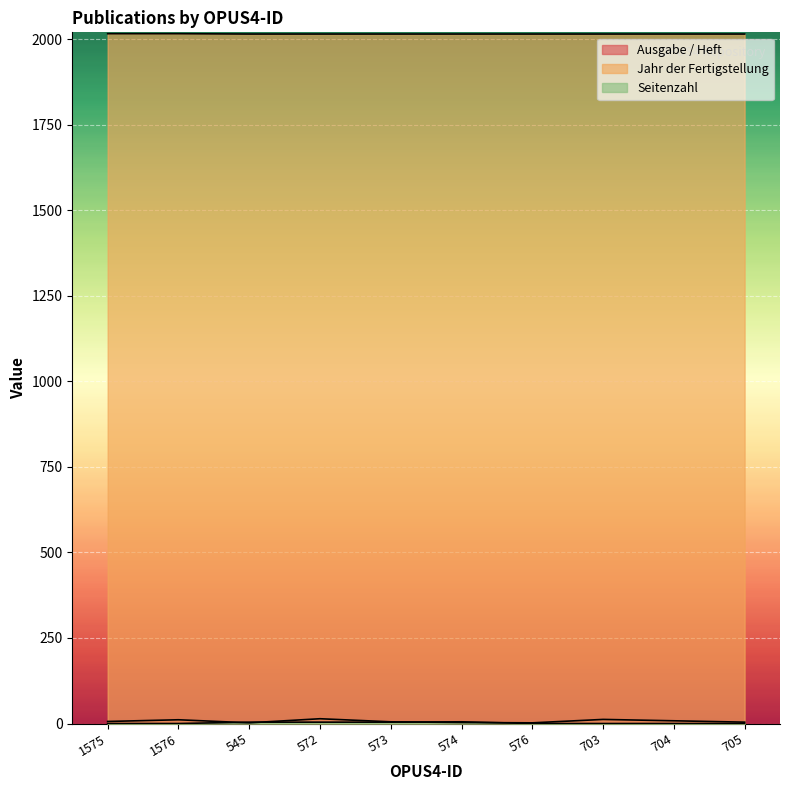

What is the difference between the highest and lowest values at 704?

2015